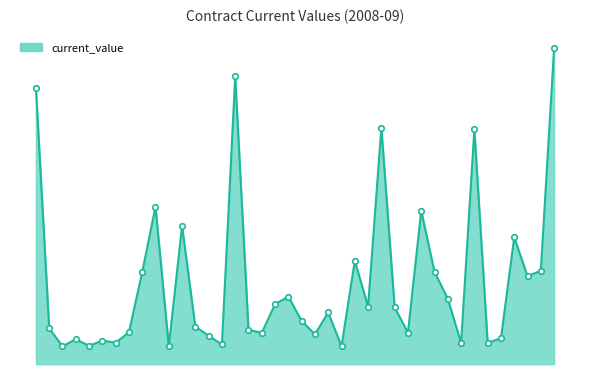

How many points are higher than both their immediate neighbors (excluding endpoints)?

12